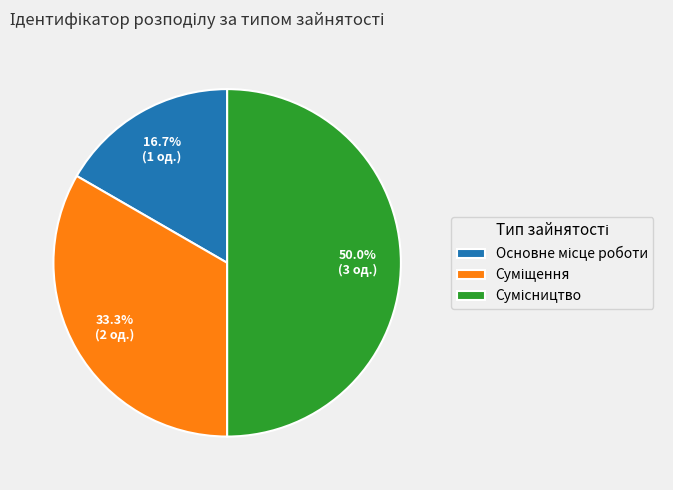

What is the change in value from Суміщення to Сумісництво?

+1